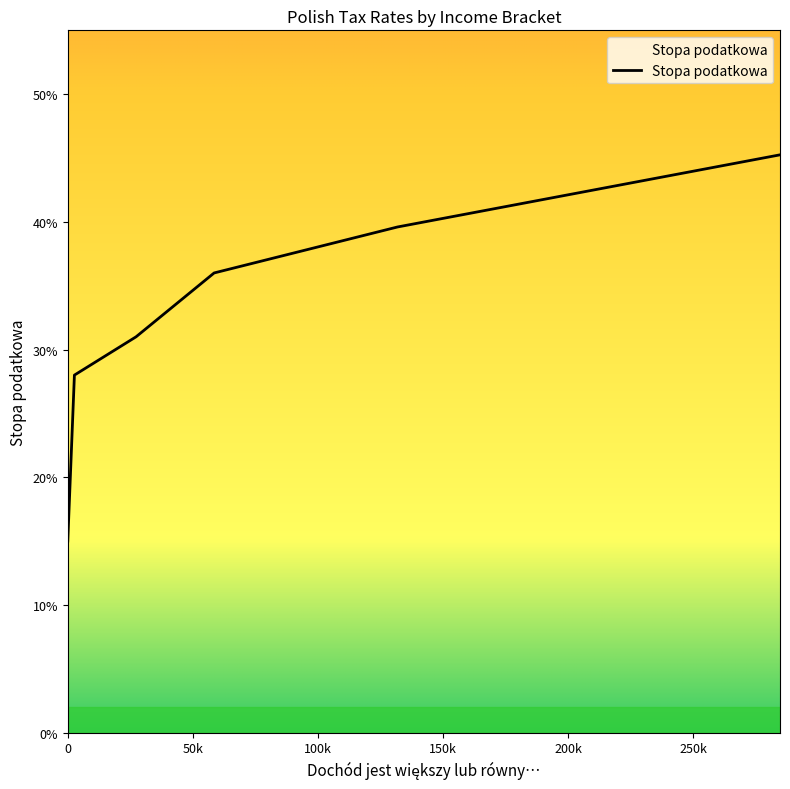

How many values are between 0 and 1?

6